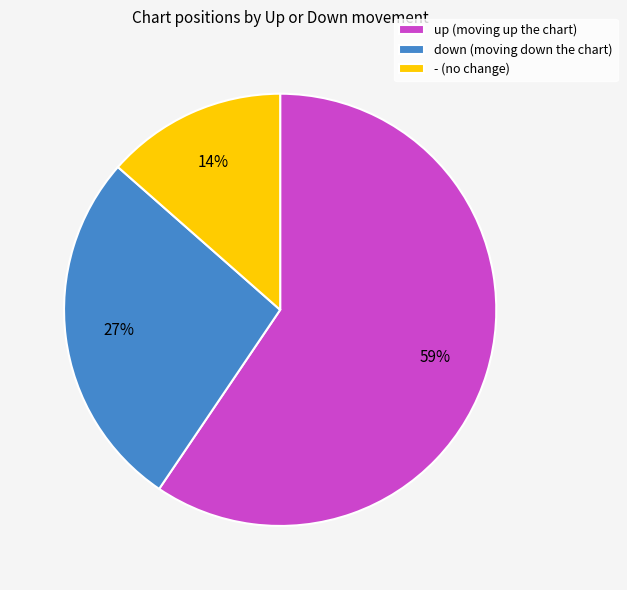

Between - and up, which is larger?

up